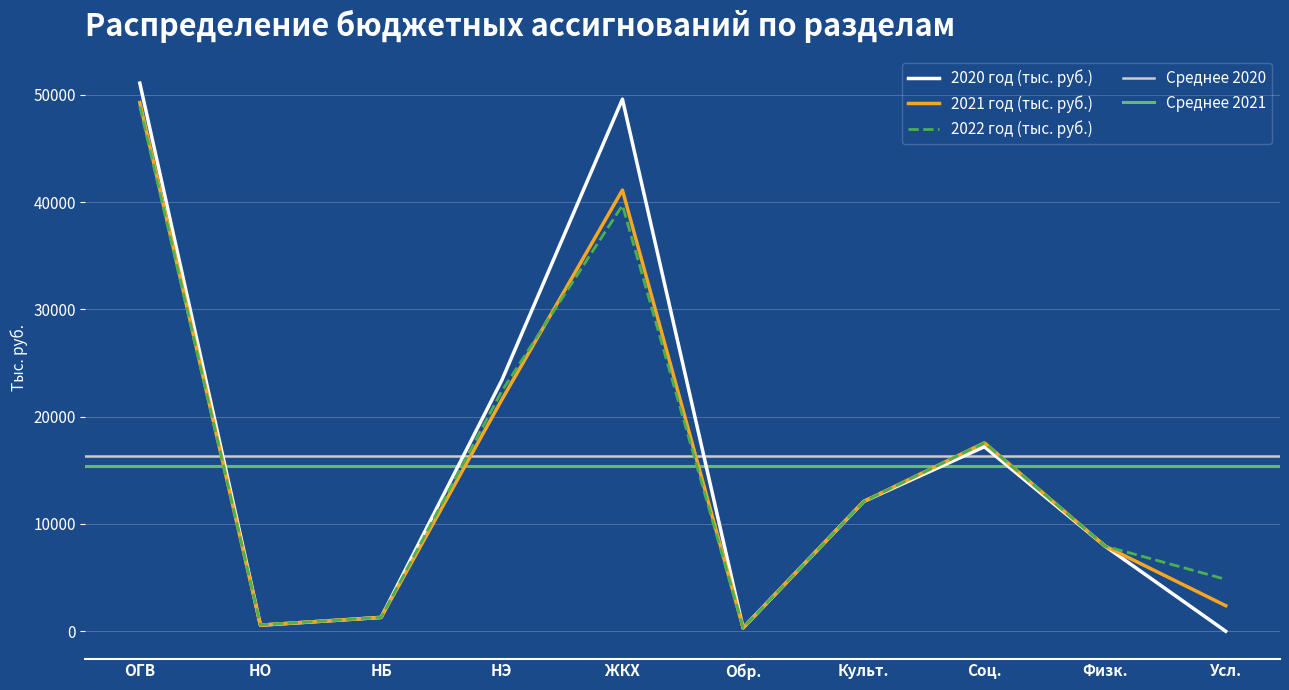

Is the value of 2020 год (тыс. руб.) at НБ greater than the value of 2021 год (тыс. руб.) at ОГВ?

No